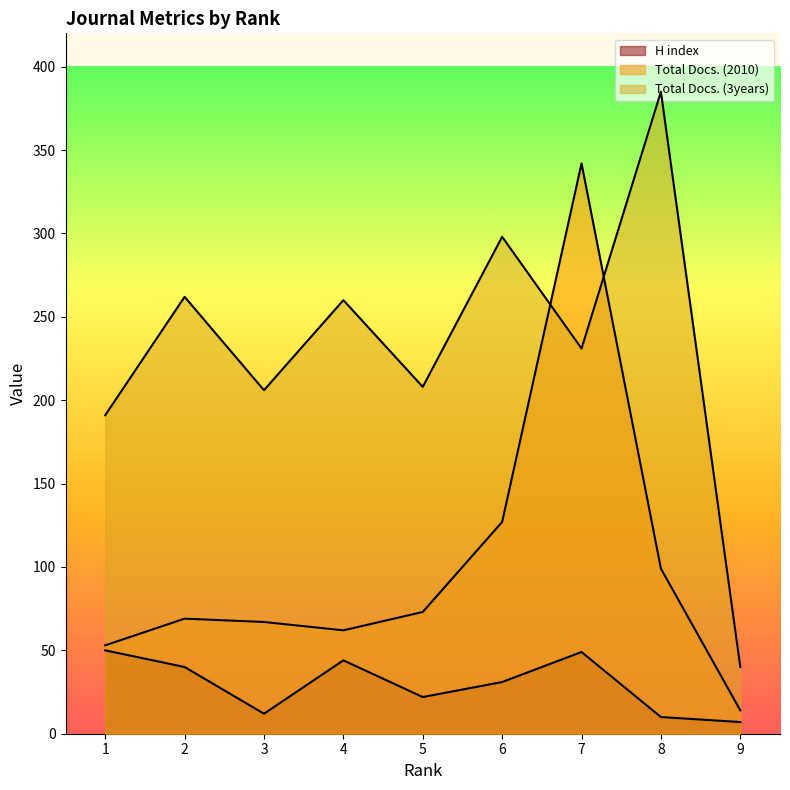

Reading left to right, what are all the values shown in this chart?

H index: 50	40	12	44	22	31	49	10	7
Total Docs. (2010): 53	69	67	62	73	127	342	99	14
Total Docs. (3years): 191	262	206	260	208	298	231	385	40